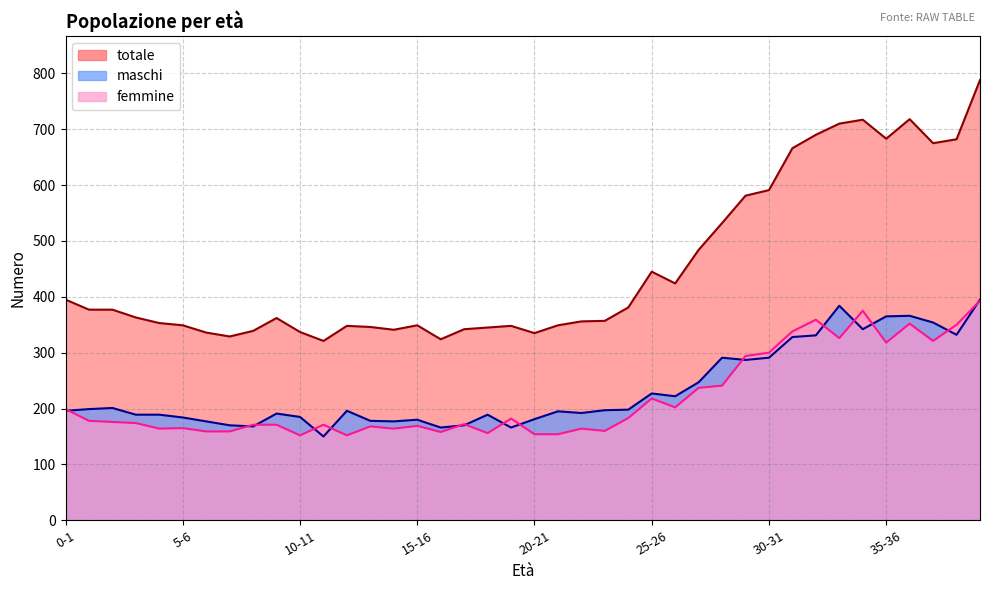

What position from the right is 26-27?

14